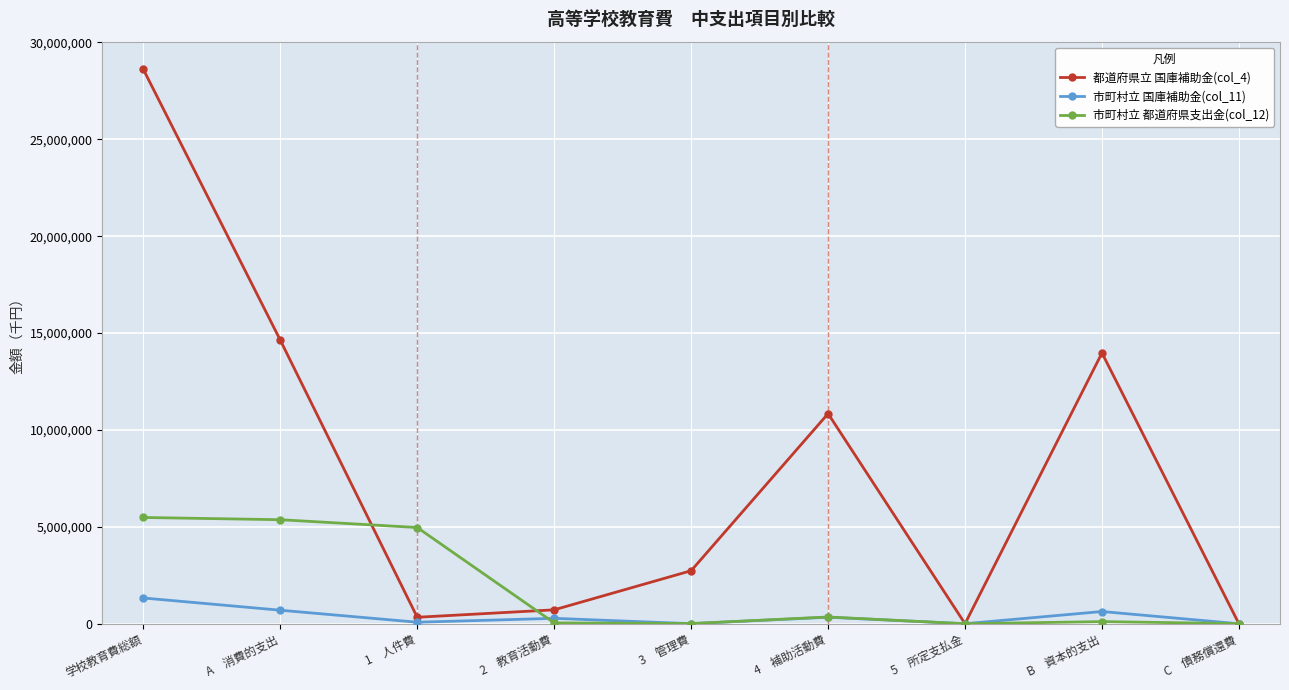

What position from the right is 1　人件費?

7